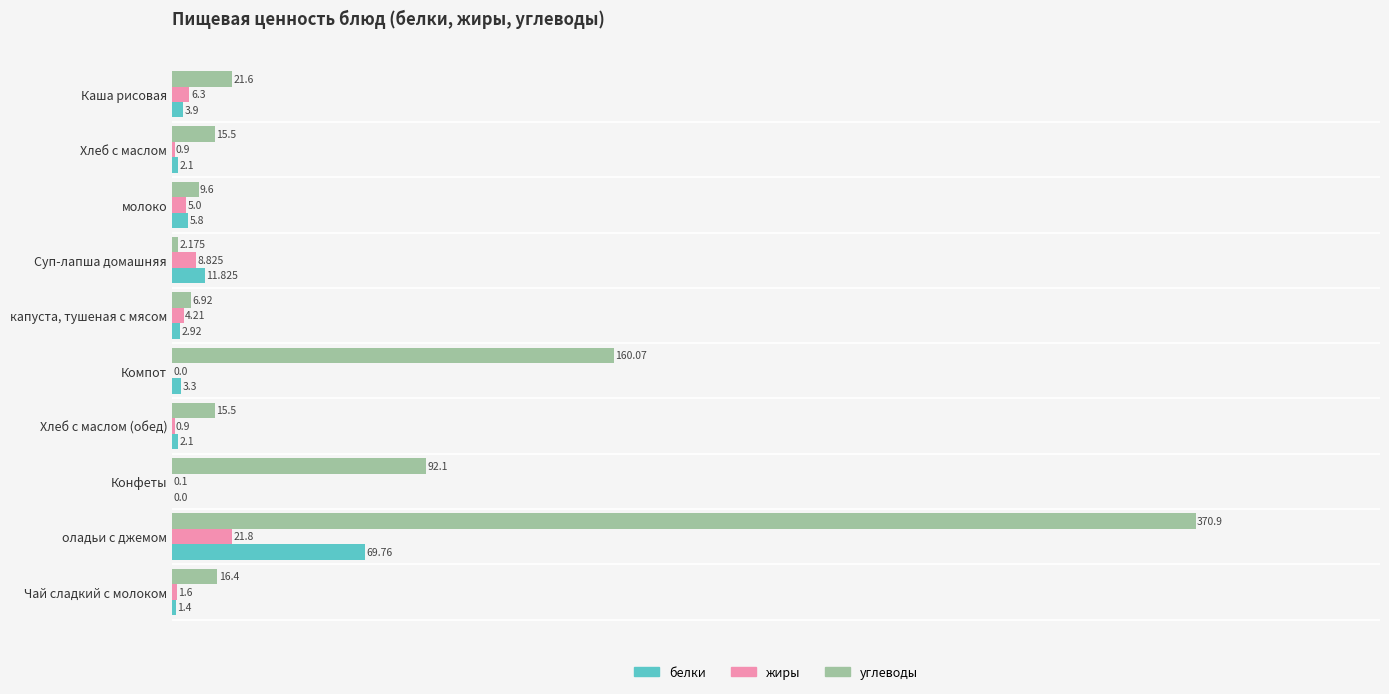

Which series has the largest total across all categories?

углеводы